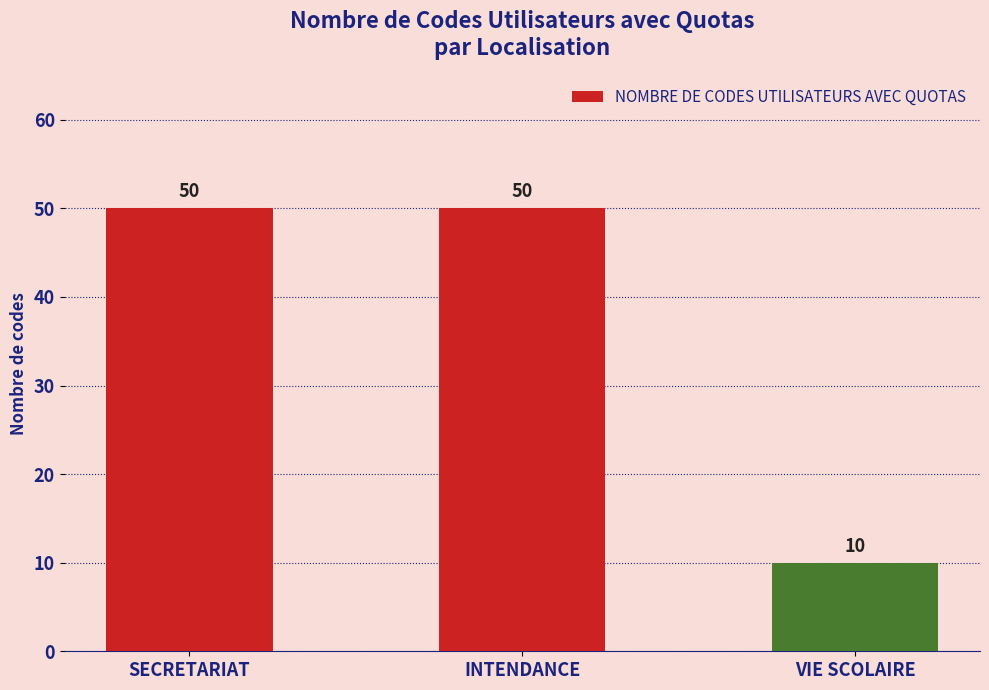

The value at VIE SCOLAIRE is 18. True or false?

False